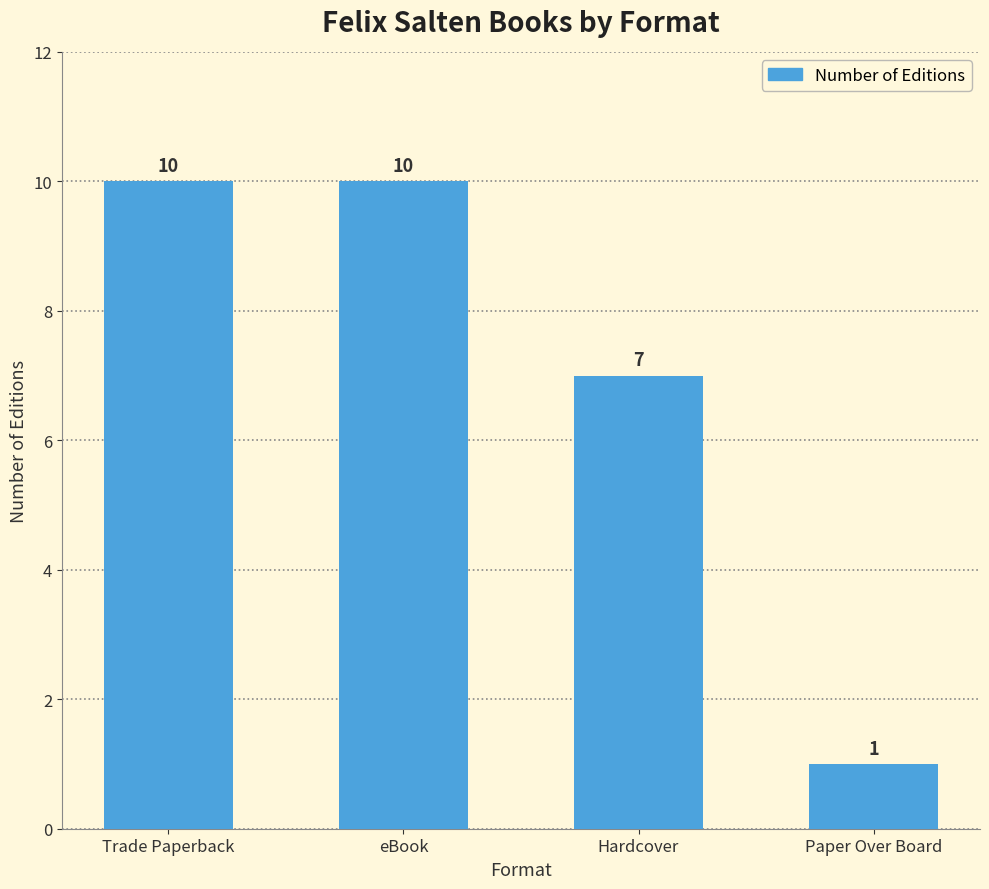

What is the minimum value shown in the chart?

1